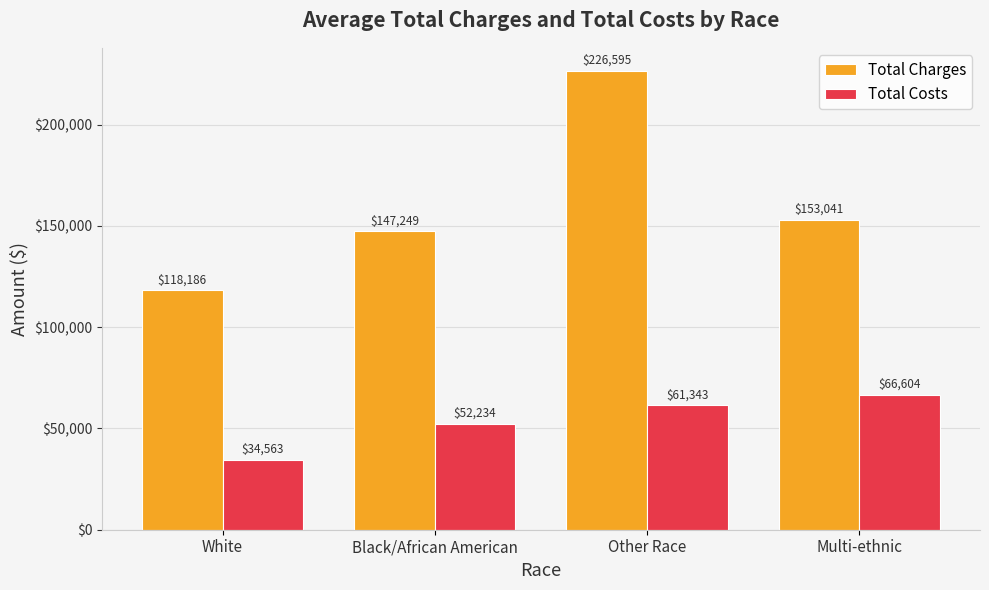

How many values in the Total Charges series exceed 153040?

2